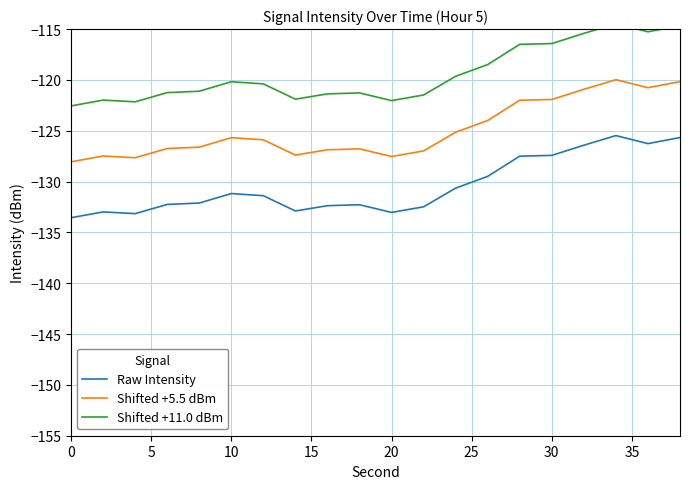

True or false: Shifted +5.5 dBm and Raw Intensity intersect in this chart.

False